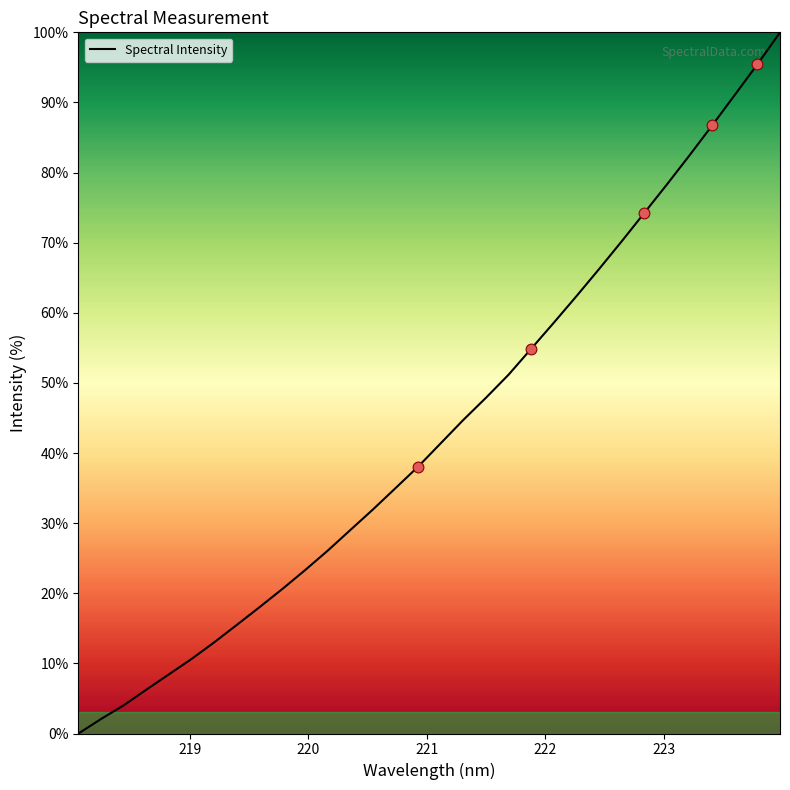

What is the difference between the maximum and minimum values?

100.0